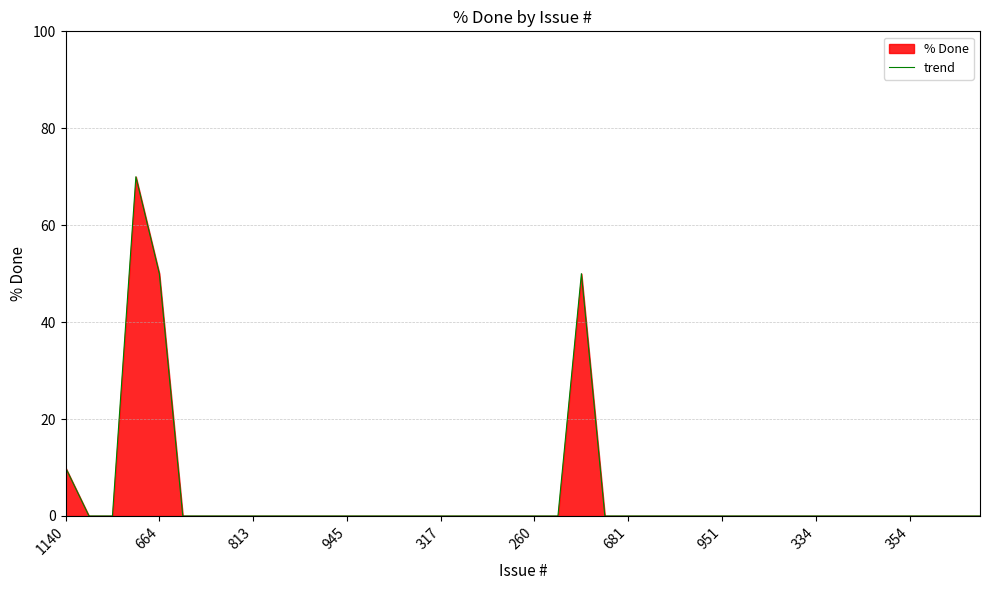

How many points are higher than both their immediate neighbors (excluding endpoints)?

2